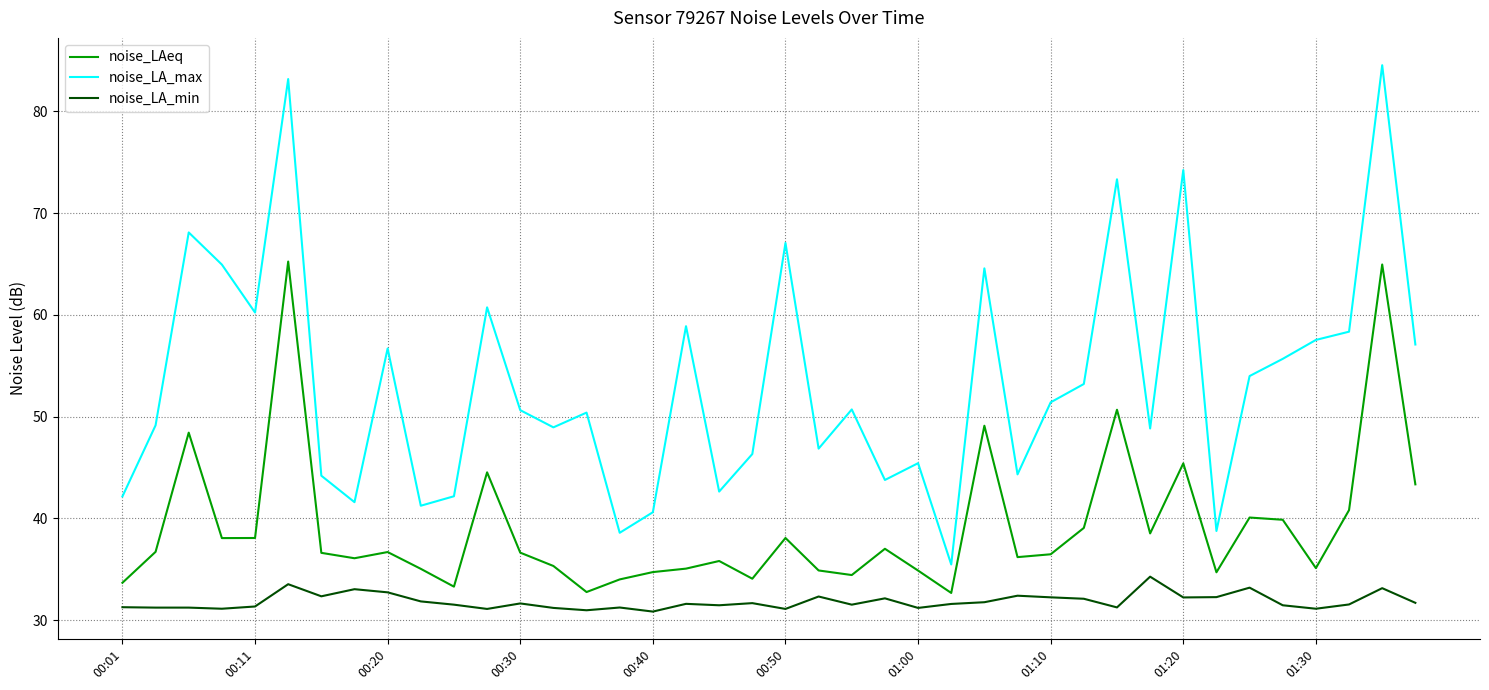

True or false: noise_LA_min and noise_LA_max cross at least once.

False